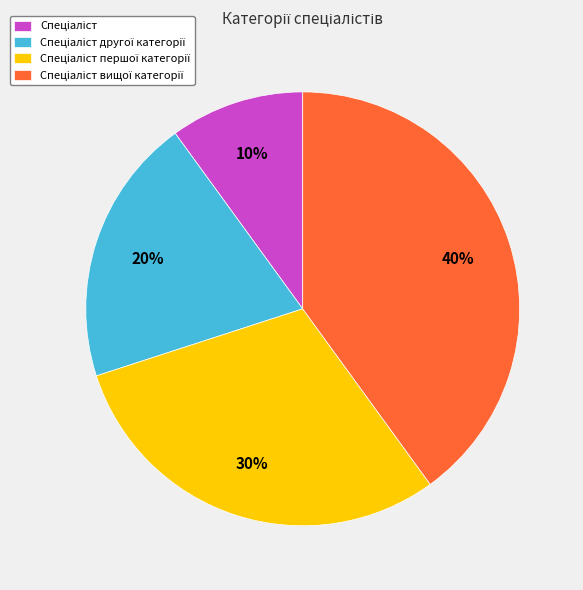

Is there a majority slice in this chart?

No